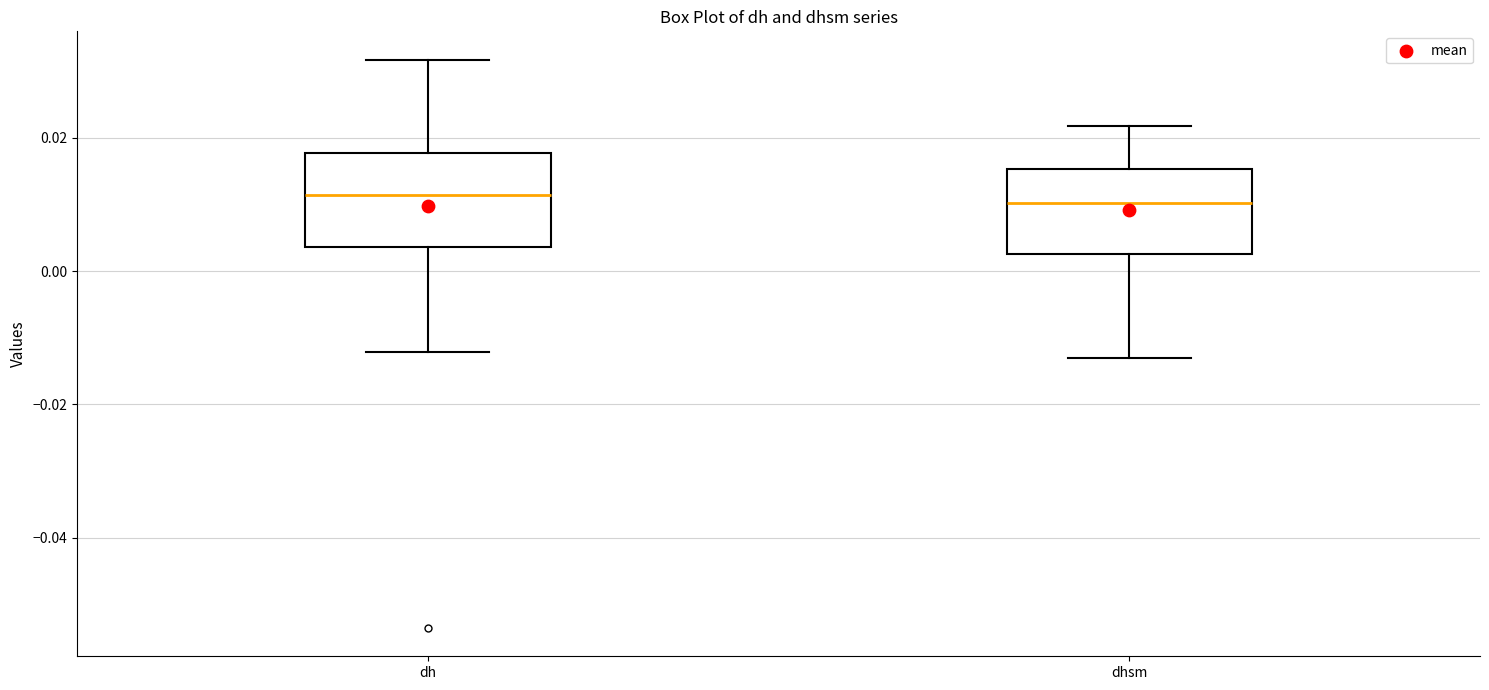

Reading left to right, transcribe this box plot: for each box, give where its median line is, the range the box spans, and where its two whiskers end, as read against the y-axis. The values are not printed on the chart, so give them approximately, as read against the axis.

dh: median 0.012, box 0.004 to 0.018, whiskers -0.012 to 0.032
dhsm: median 0.010, box 0.002 to 0.016, whiskers -0.014 to 0.022